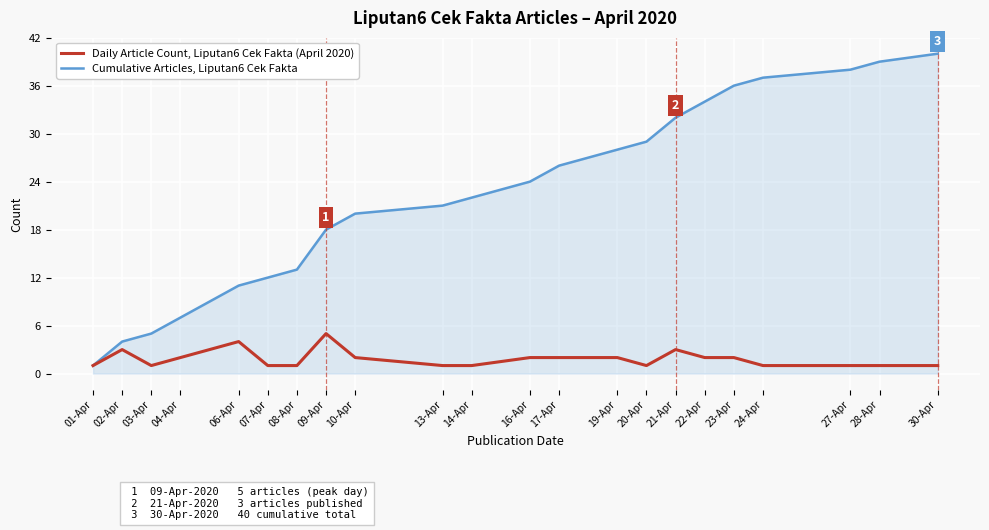

The value of Cumulative Articles, Liputan6 Cek Fakta at 09-Apr is 18. True or false?

True